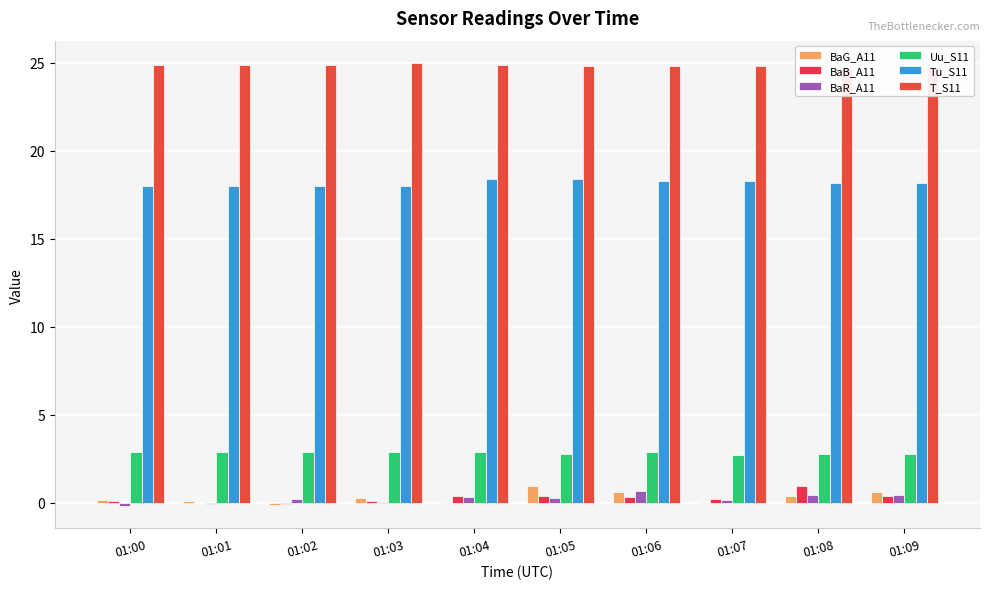

The value of Uu_S11 at 01:02 is 3.9. True or false?

False